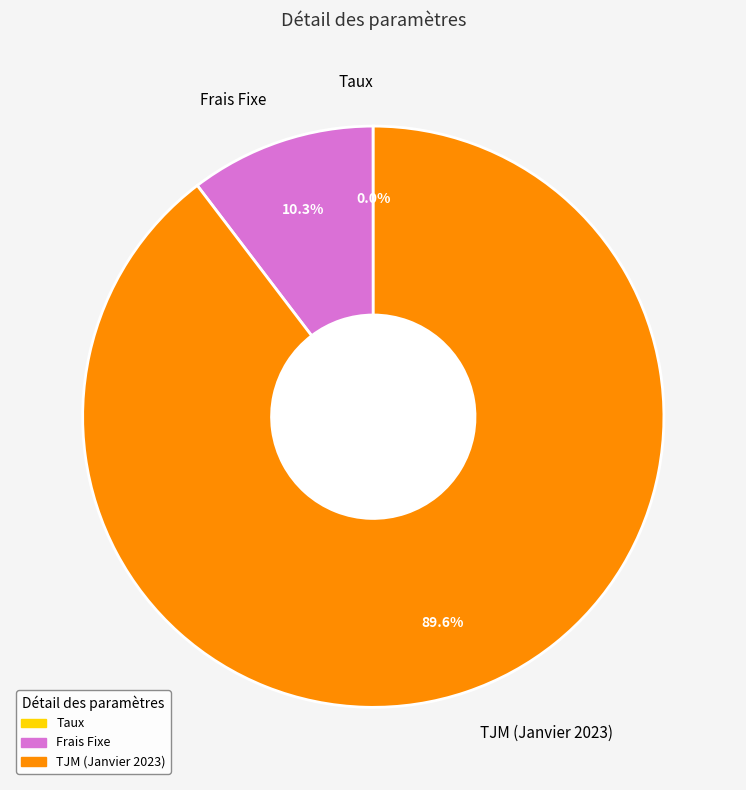

What percentage is NOT represented by Frais Fixe?

89.7%